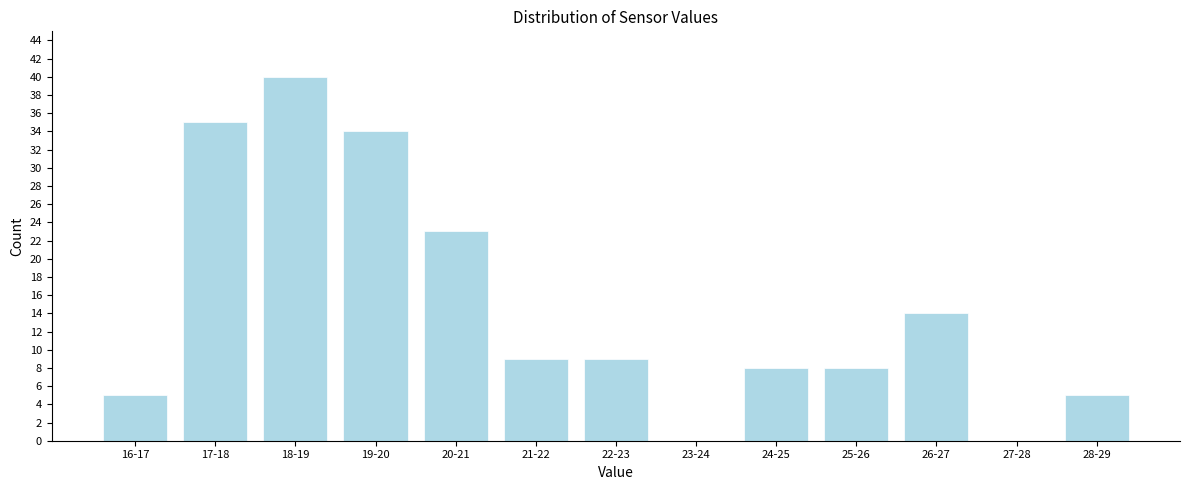

Reading left to right, transcribe all the data shown in this chart.

16-17=5	17-18=35	18-19=40	19-20=34	20-21=23	21-22=9	22-23=9	23-24=0	24-25=8	25-26=8	26-27=14	27-28=0	28-29=5